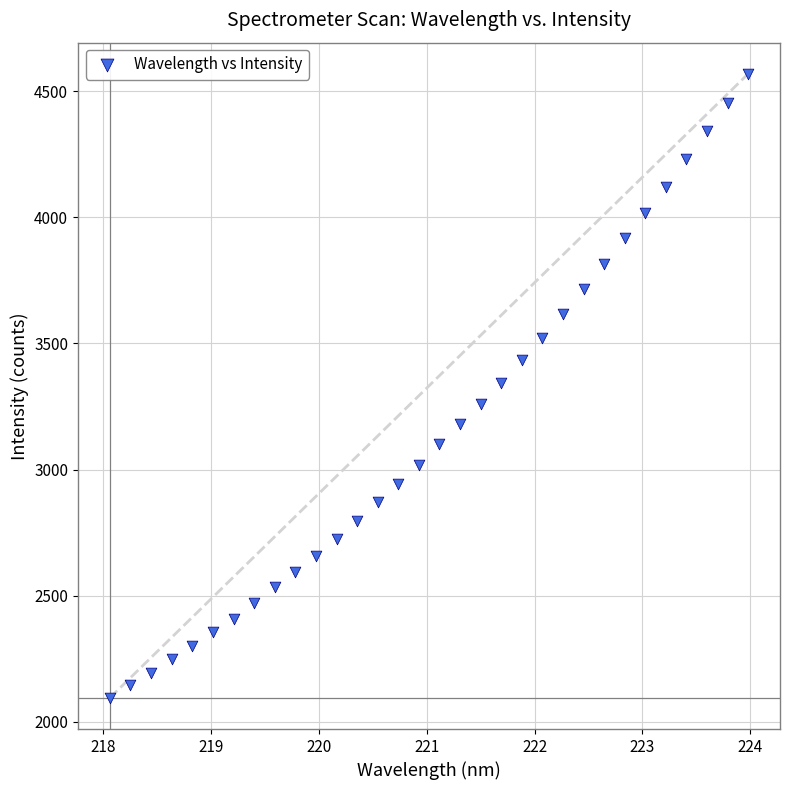

What is the range of Y values (max minus min)?

2472.9